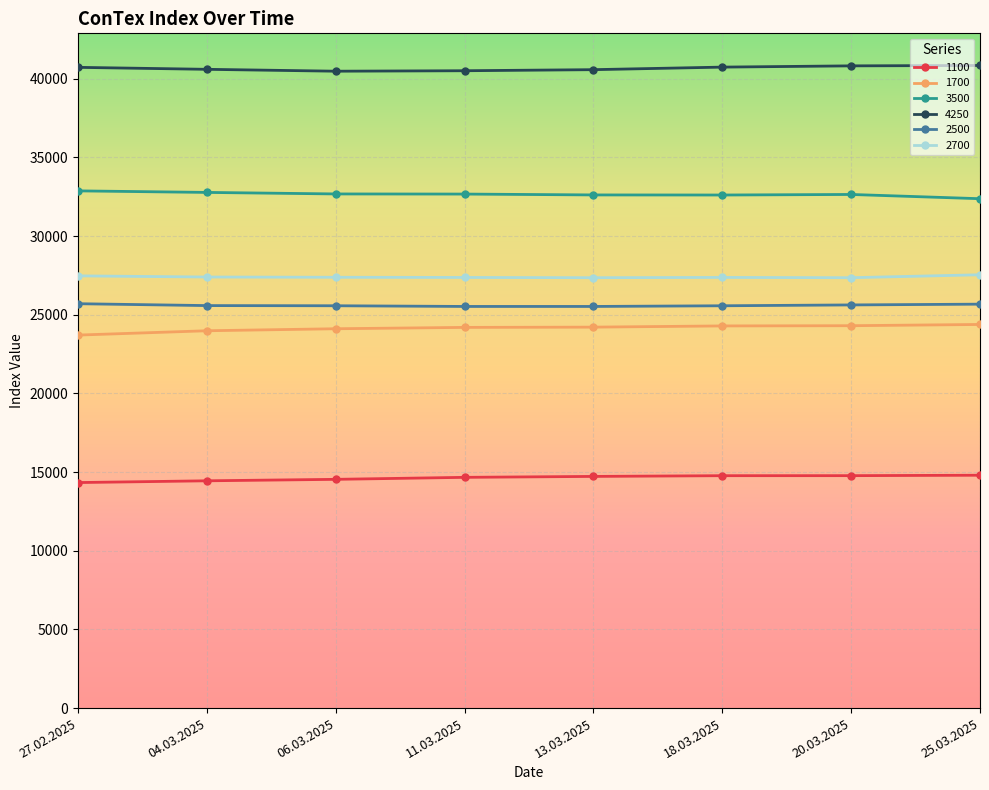

The value of 1100 at 11.03.2025 is 23185. True or false?

False